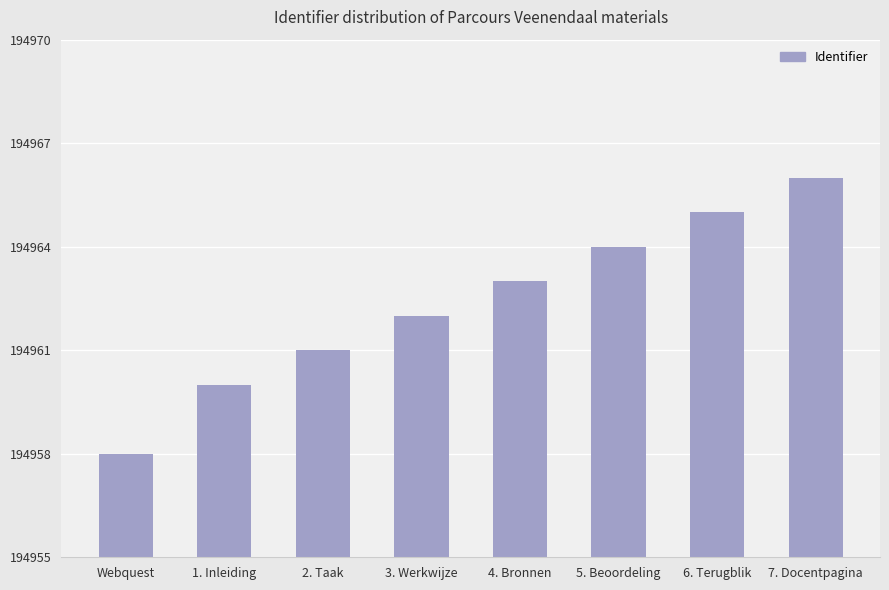

How many bars are there in total?

8